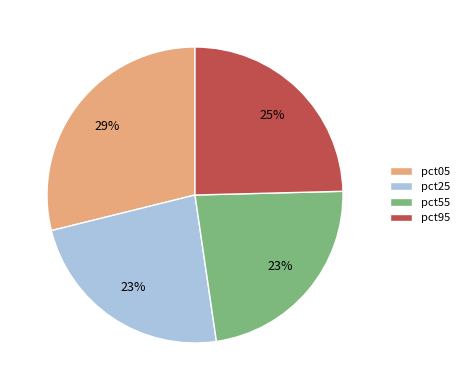

Between pct25 and pct05, which is larger?

pct05